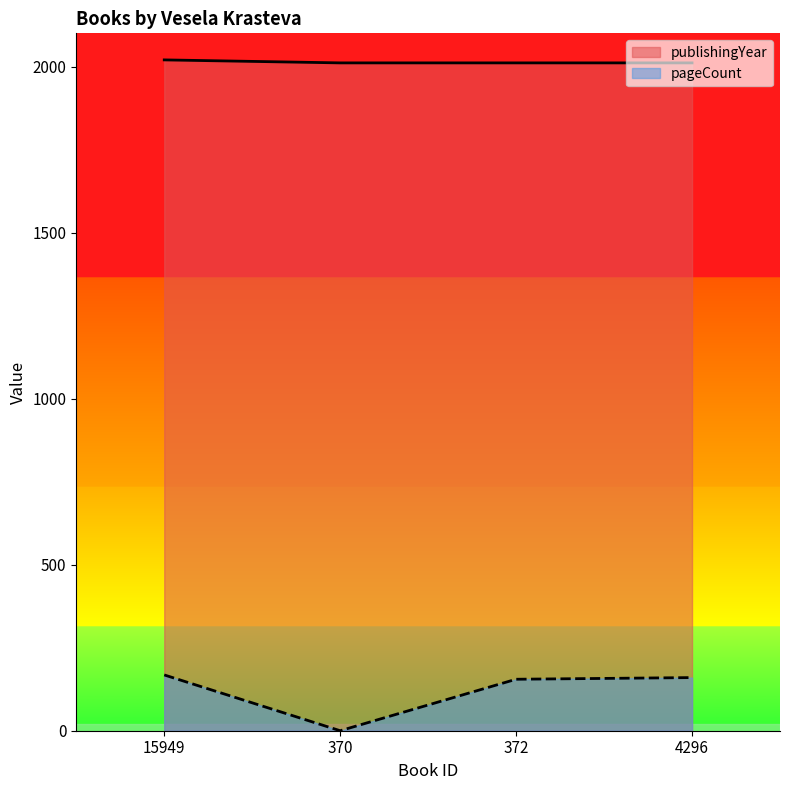

How many interior local valleys does the pageCount series have?

1